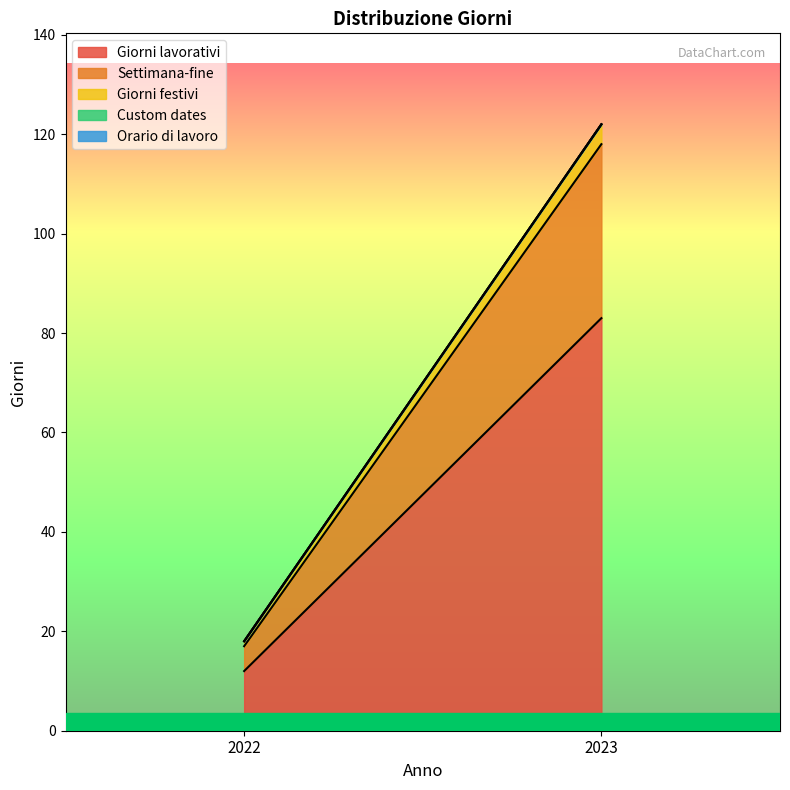

Reading left to right, extract all data points from this chart.

Giorni lavorativi: 2022=12	2023=83
Settimana-fine: 2022=5	2023=35
Giorni festivi: 2022=1	2023=4
Custom dates: 2022=0	2023=0
Orario di lavoro: 2022=0	2023=0